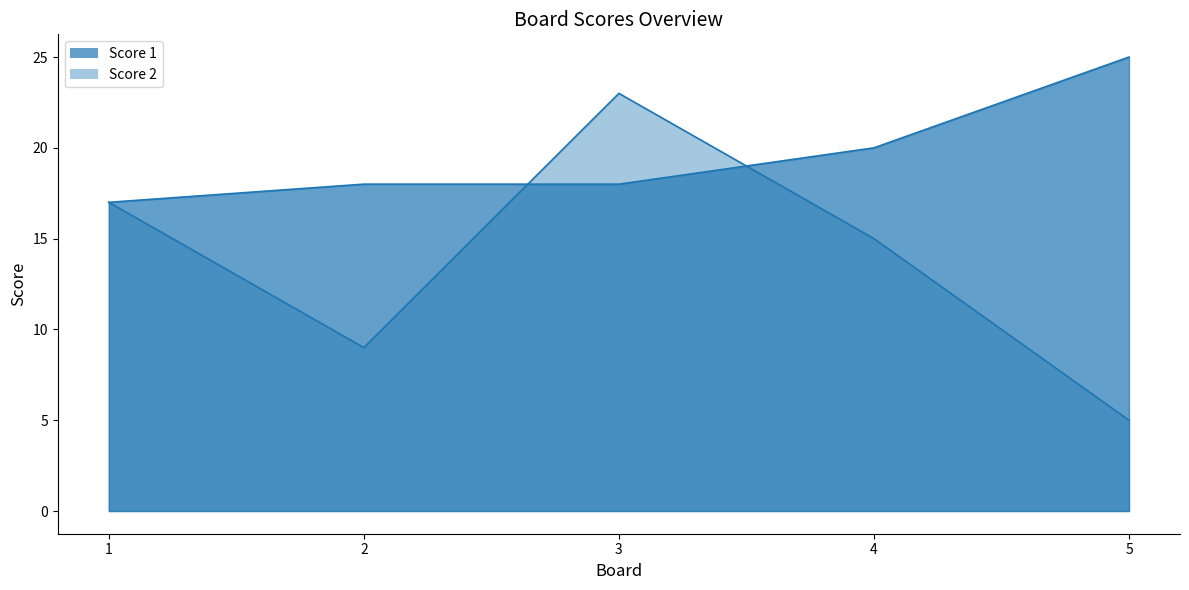

Reading left to right, list all the values displayed in this chart.

Score 1: 1=17	2=18	3=18	4=20	5=25
Score 2: 1=17	2=9	3=23	4=15	5=5